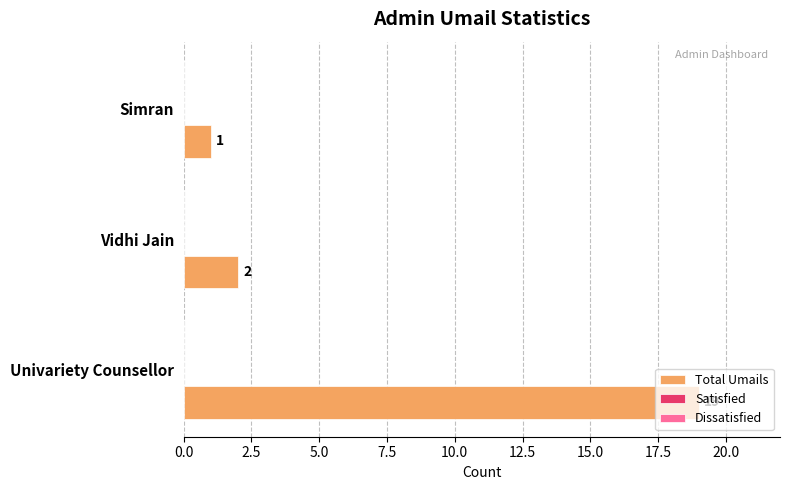

What is the difference between the maximum and minimum values?

18